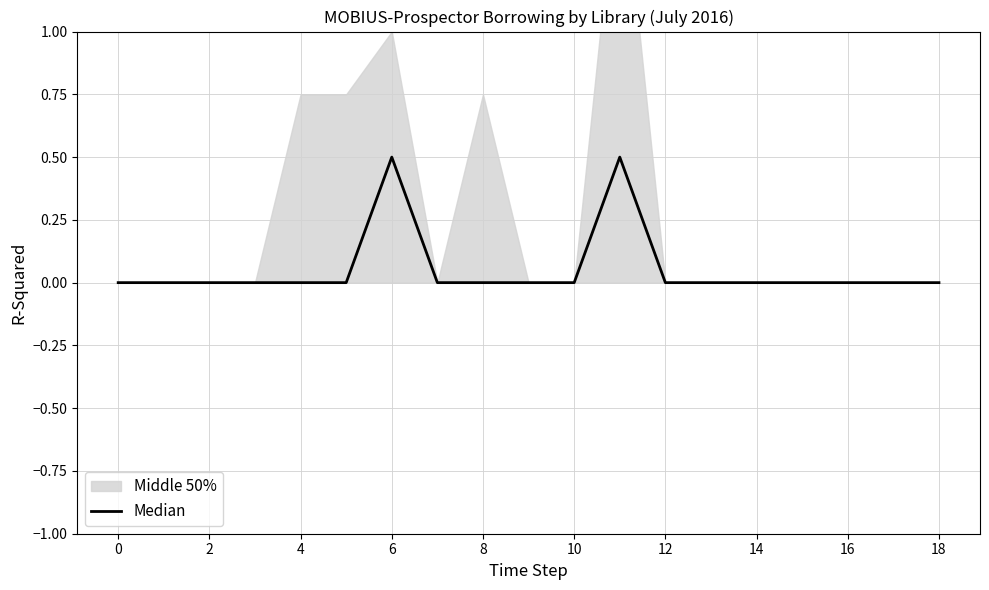

How many points are higher than both their immediate neighbors (excluding endpoints)?

2